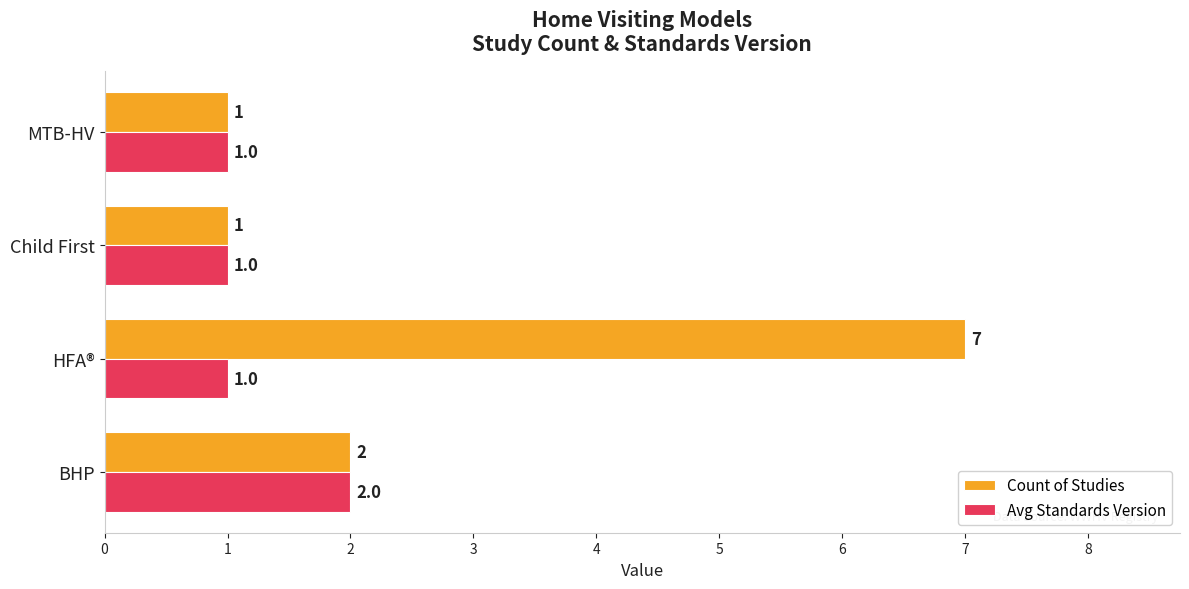

At how many categories does at least one series exceed 5?

1